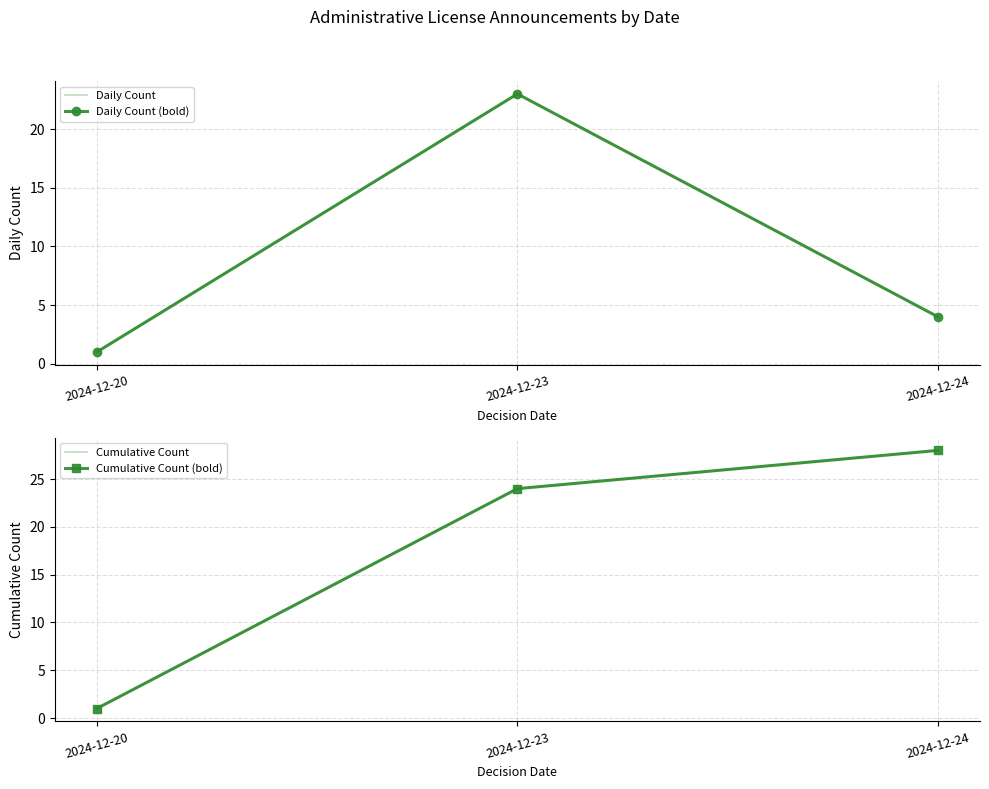

Which series changed the most between 2024-12-20 and 2024-12-24?

Cumulative Count